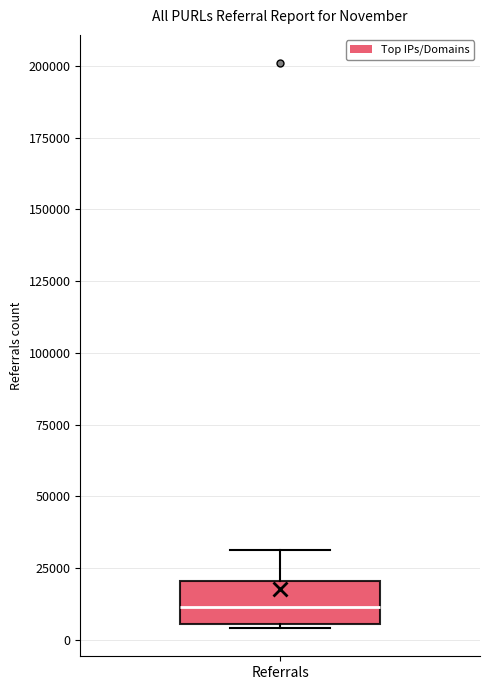

Transcribe this box plot: give where the median line is, the range the box spans, and where the two whiskers end, as read against the y-axis. The values are not printed on the chart, so give them approximately, as read against the axis.

median 10000, box 5000 to 20000, whiskers 5000 to 30000